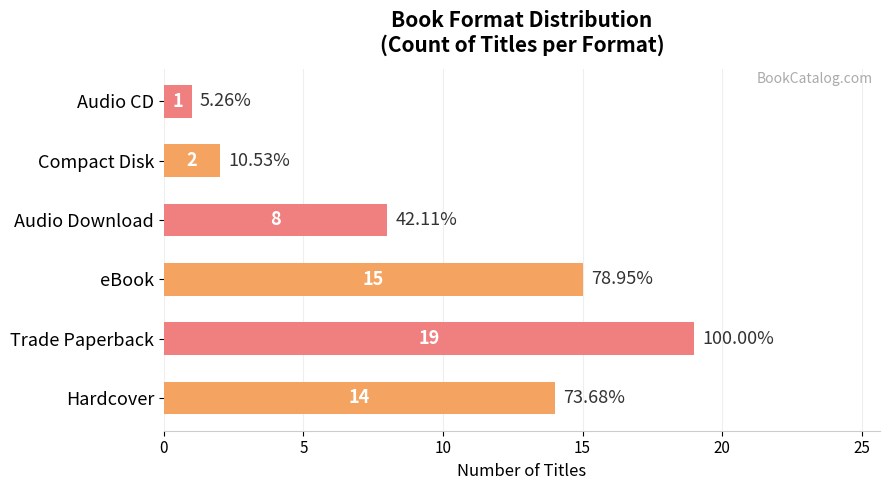

What is the difference between the second highest and second lowest values?

13